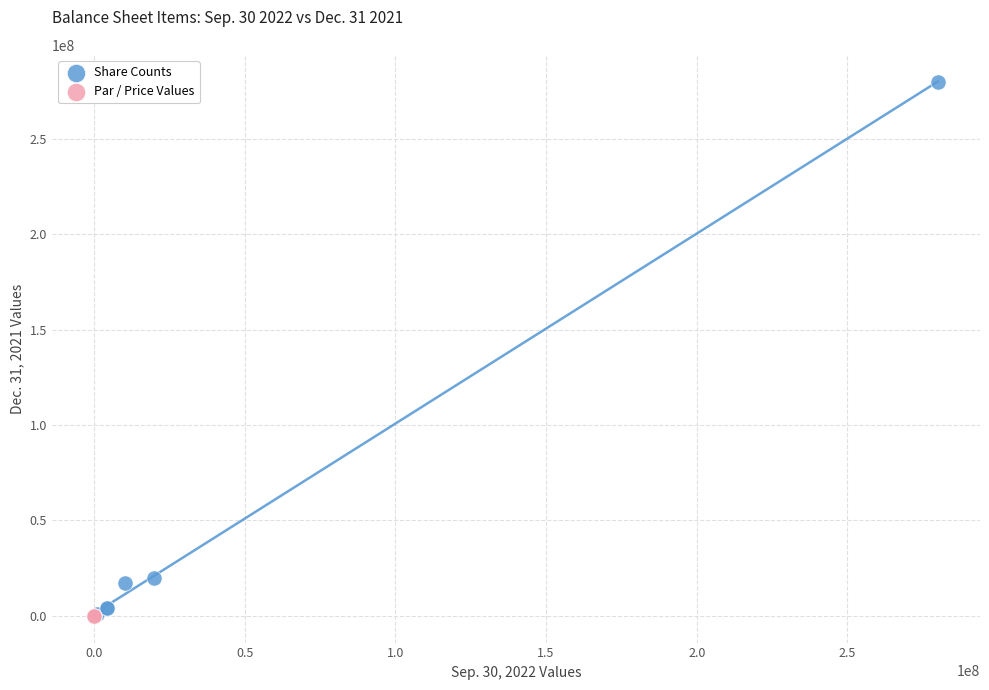

What are all the series names shown in the legend?

Share Counts, Par / Price Values